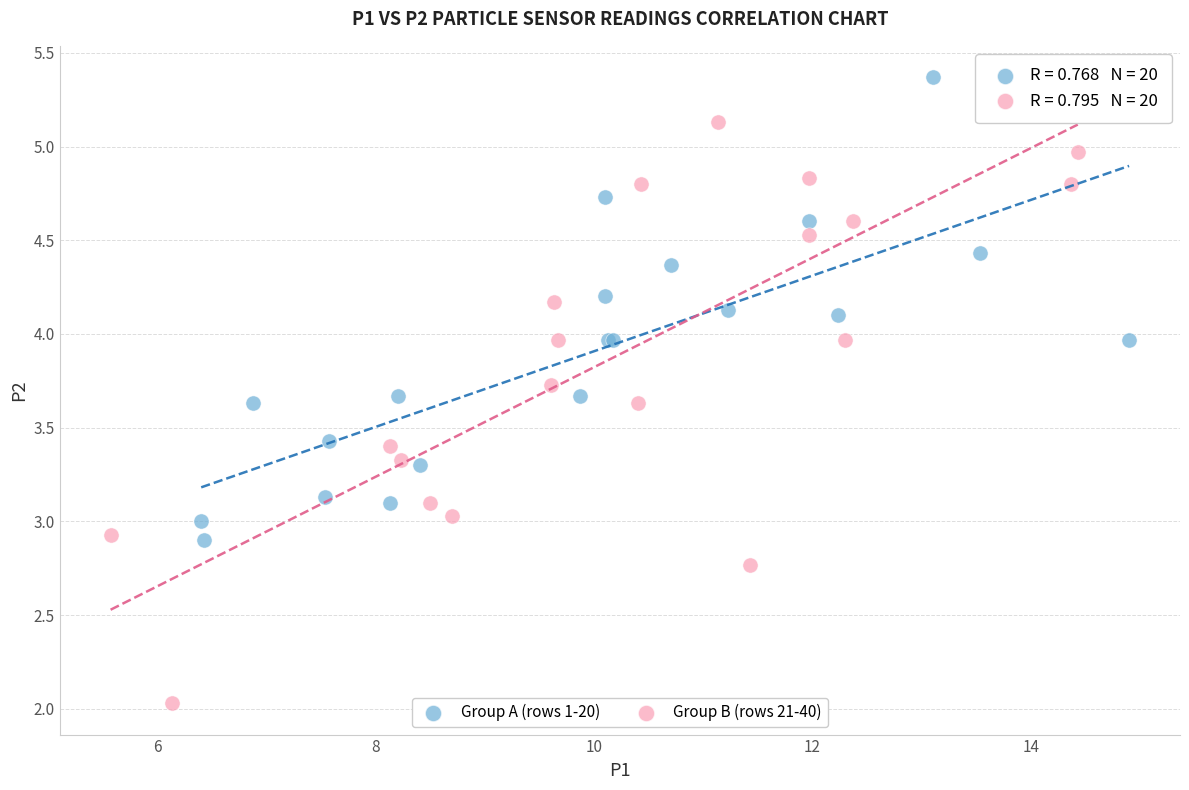

Which series contains the lowest Y value?

Group B (rows 21-40)